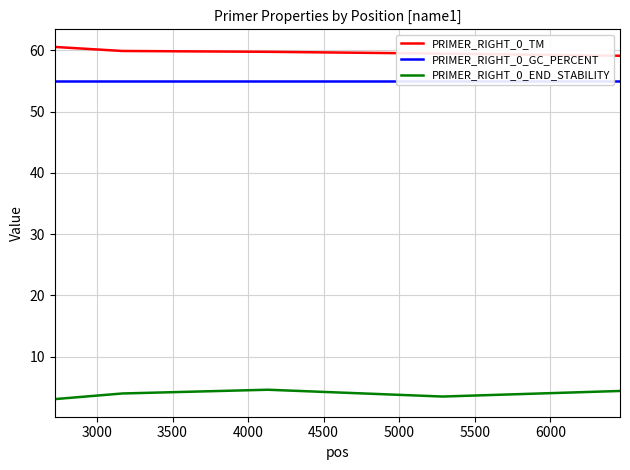

True or false: PRIMER_RIGHT_0_TM and PRIMER_RIGHT_0_END_STABILITY intersect in this chart.

False